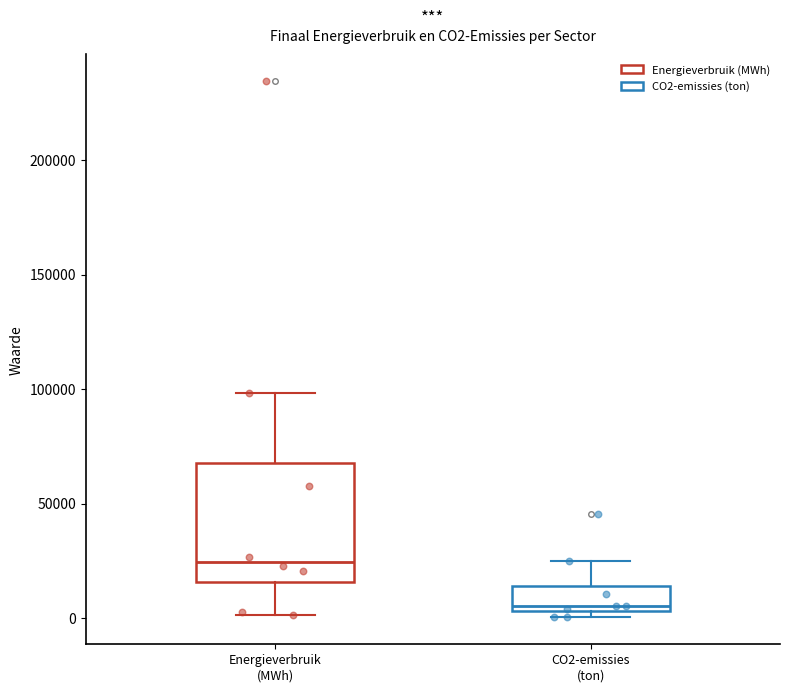

Which box is the tallest, from its lower edge to its upper edge?

Energieverbruik (MWh)